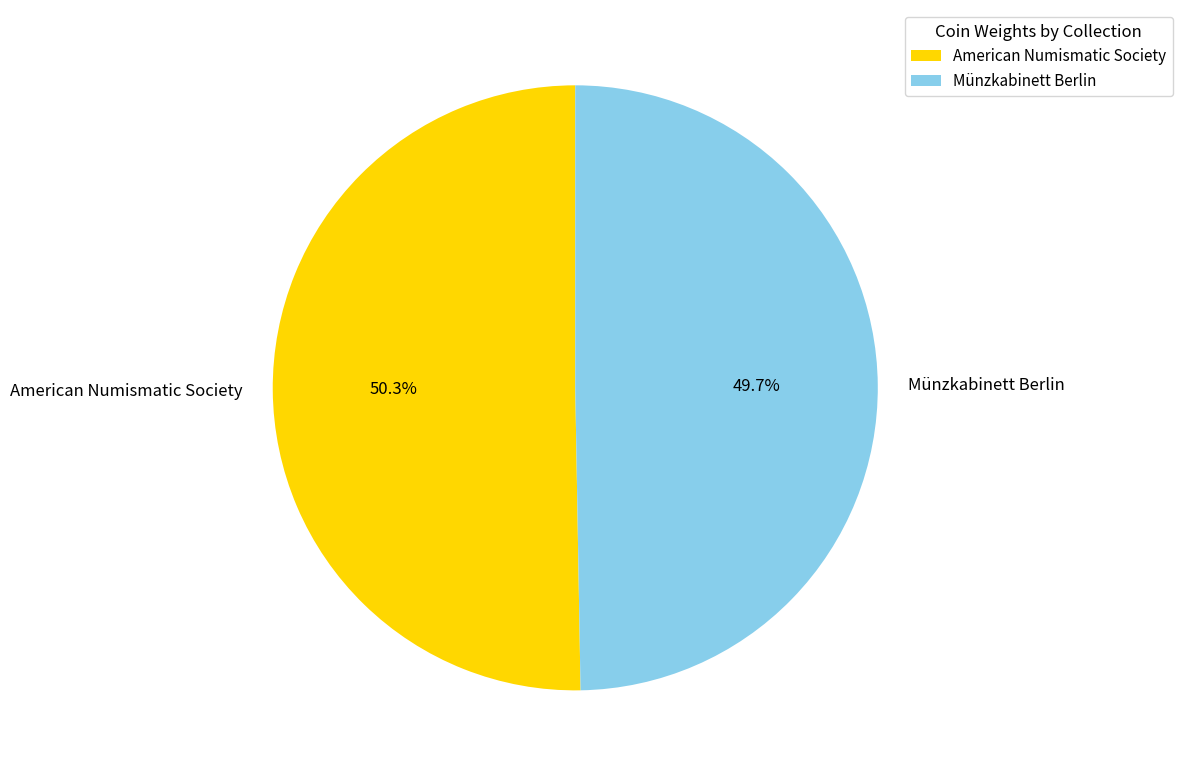

To the nearest percent, what is the combined percentage of American Numismatic Society and Münzkabinett Berlin?

100%